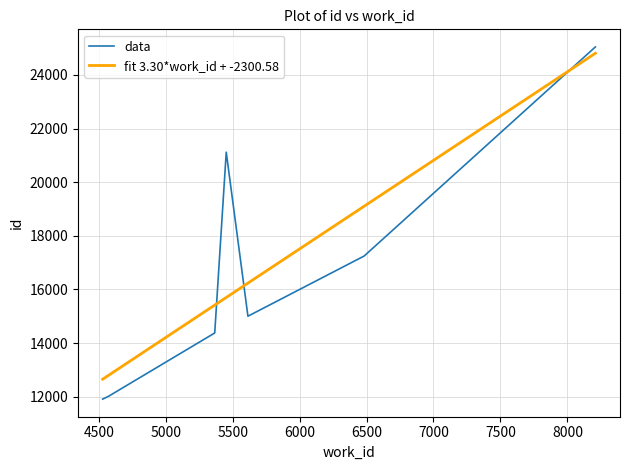

What is the difference between the second highest and second lowest values in the fit 3.30*work_id + -2300.58 series?

6303.9